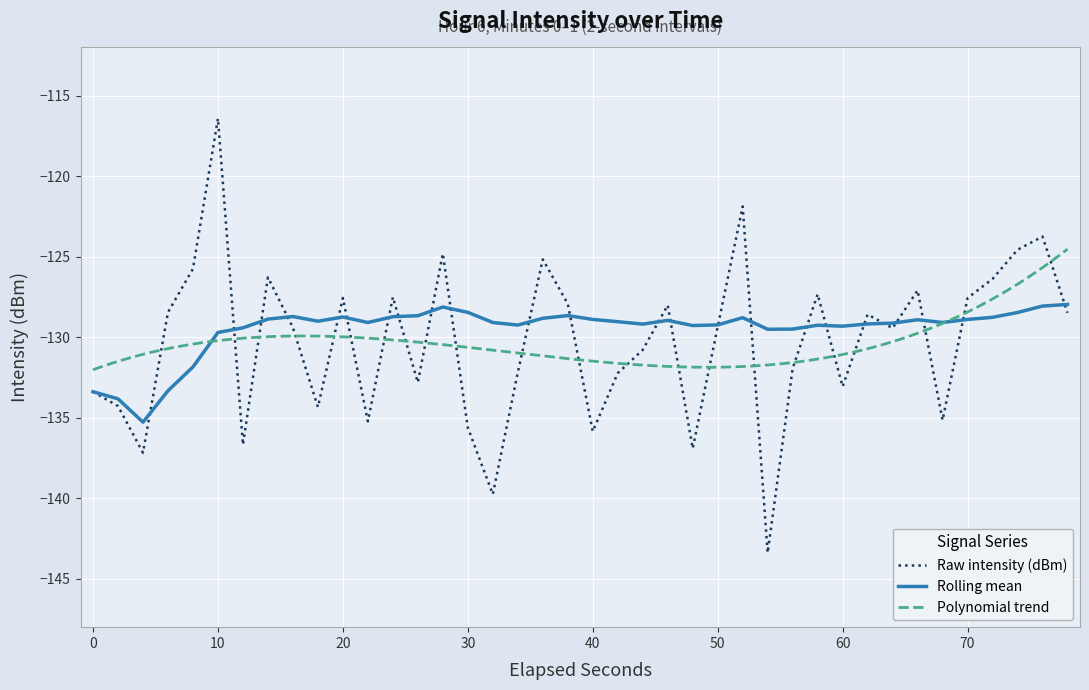

Which series ends up on top after the final intersection of intensity(dBm) and rolling_mean?

rolling_mean